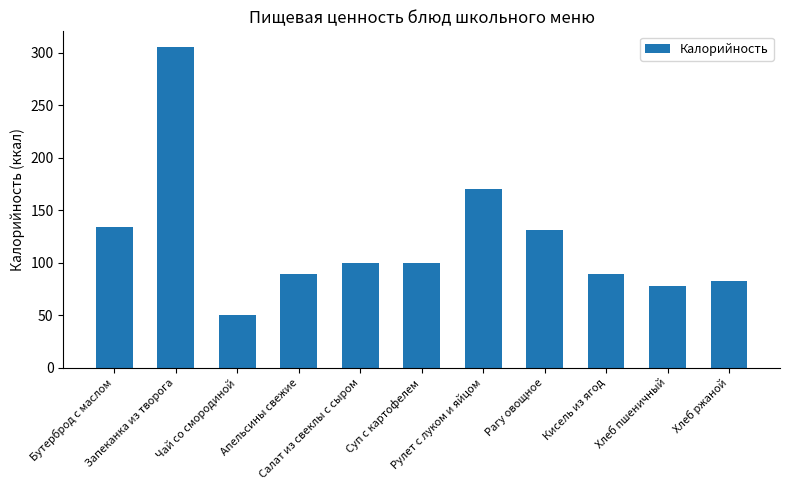

Where is the data nearest to the value 177?

Рулет с луком и яйцом